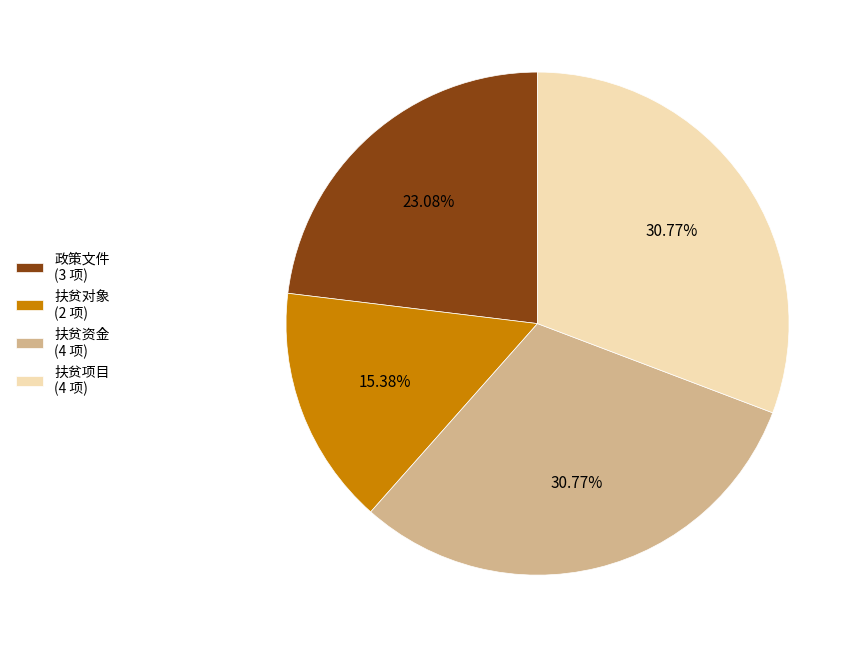

Is 政策文件 the majority of the pie?

No